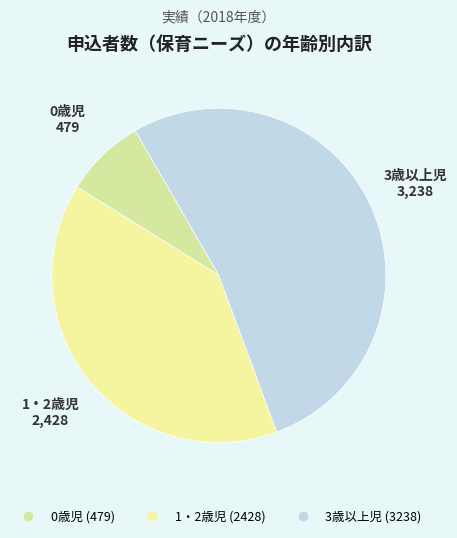

Is it true that 0歳児 is 8% of the pie?

True